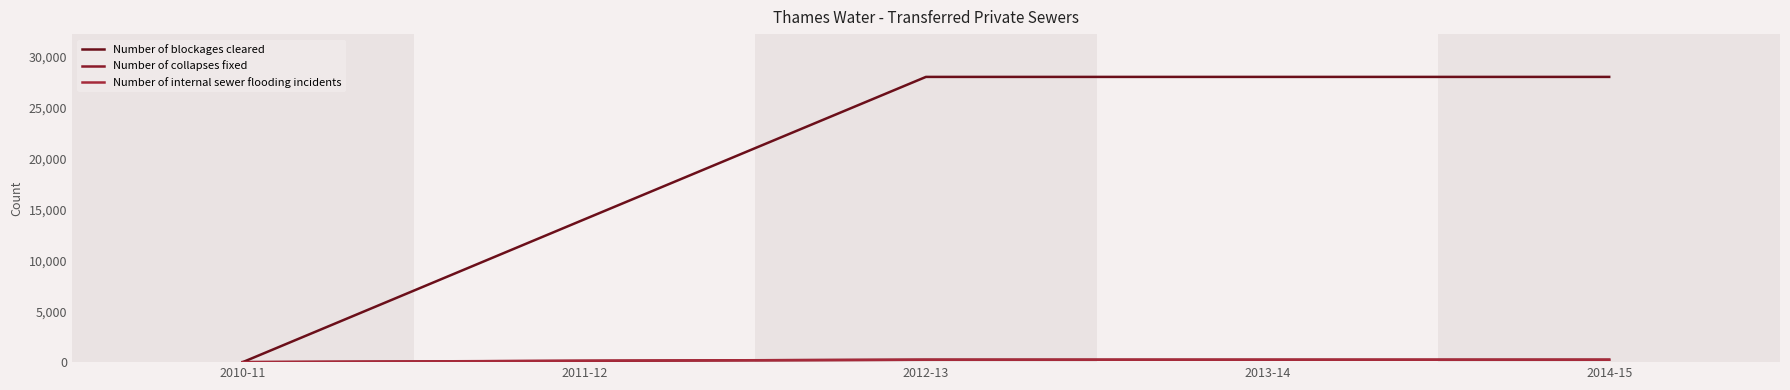

True or false: Number of internal sewer flooding incidents and Number of blockages cleared intersect in this chart.

False